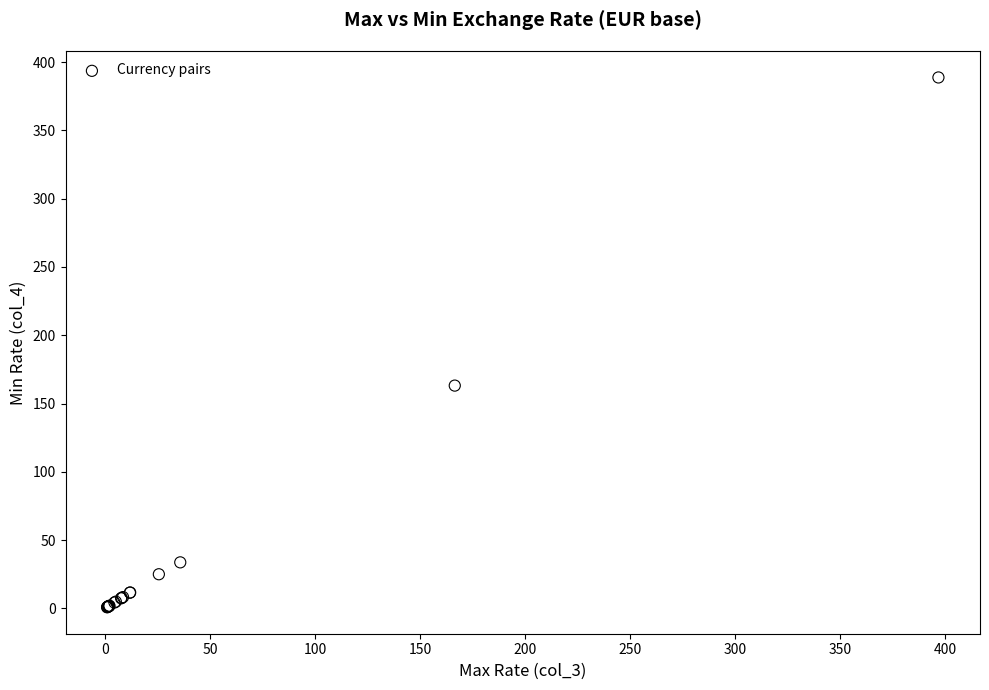

What Y value in the scatter plot is closest to 194?

163.1